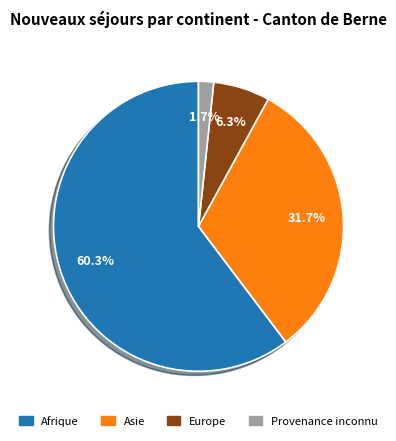

What is the ratio of the value at Asie to the value at Afrique?

0.5